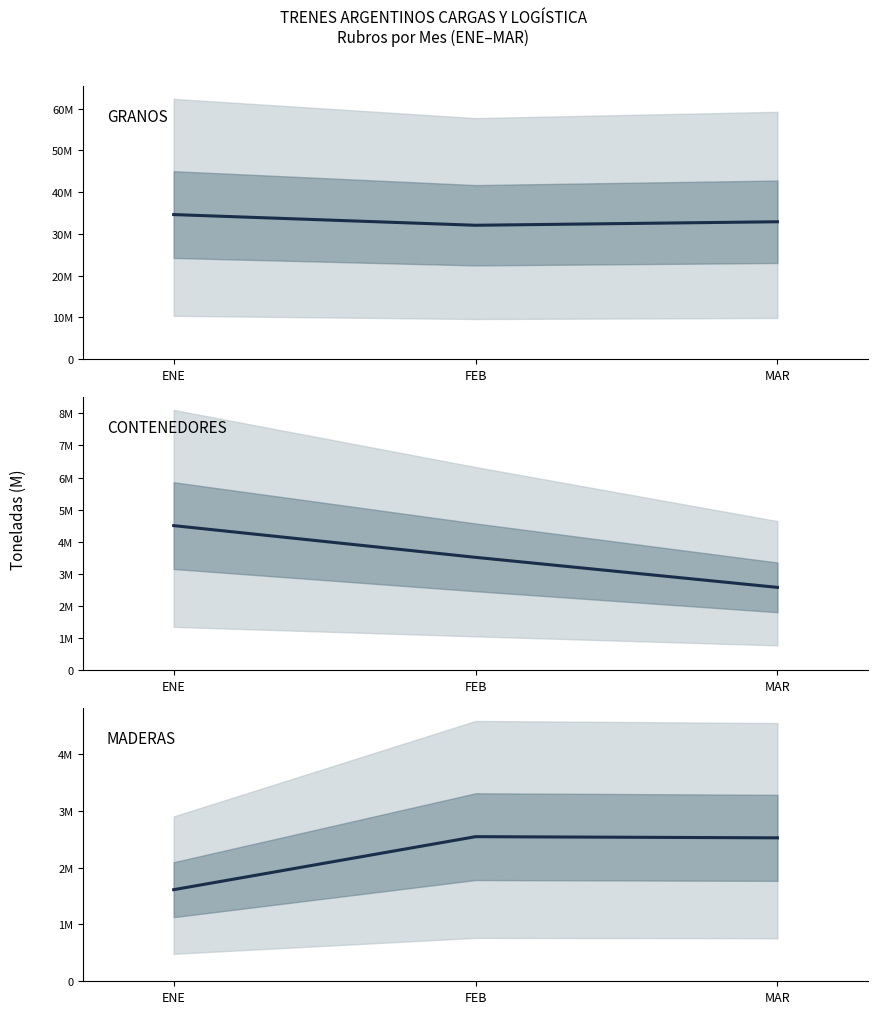

At which category is the sum across all series the highest?

ENE